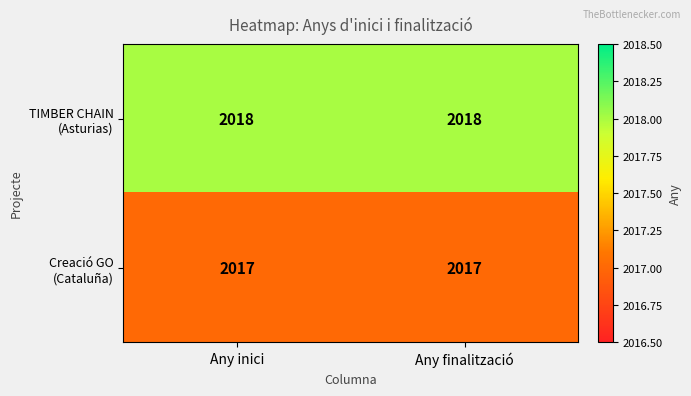

Rank the series by their average value, from lowest to highest.

Creació GO (Cataluña), TIMBER CHAIN (Asturias)